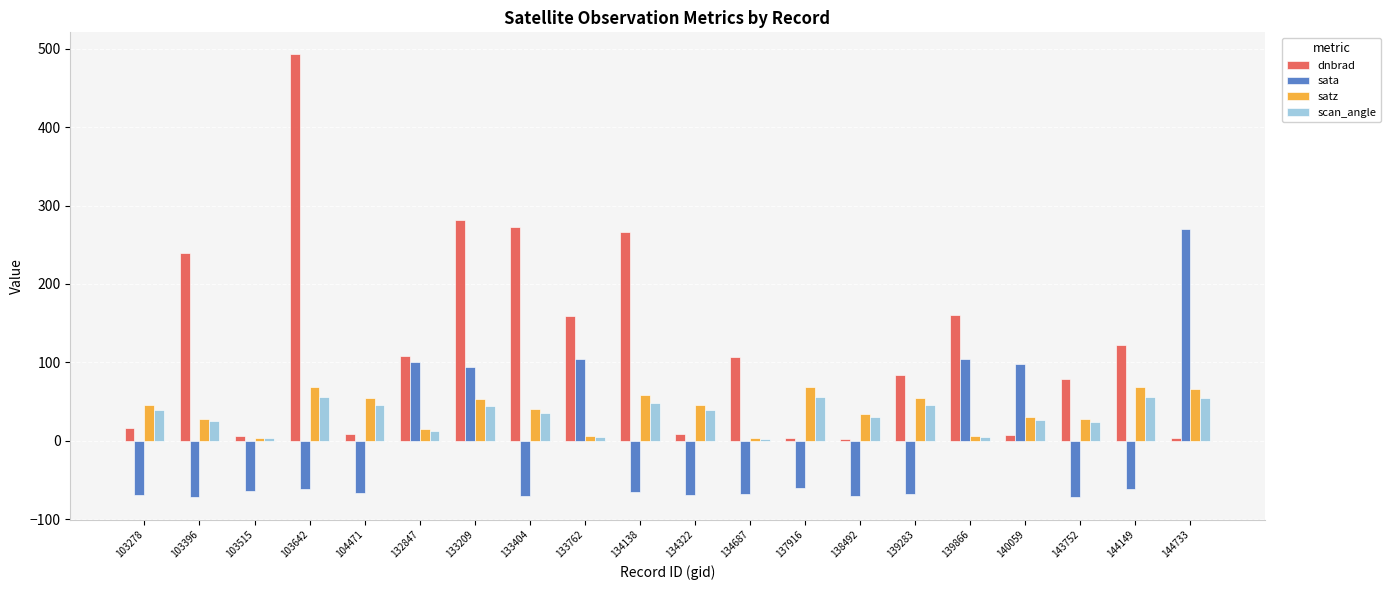

How many distinct data groups are displayed?

4